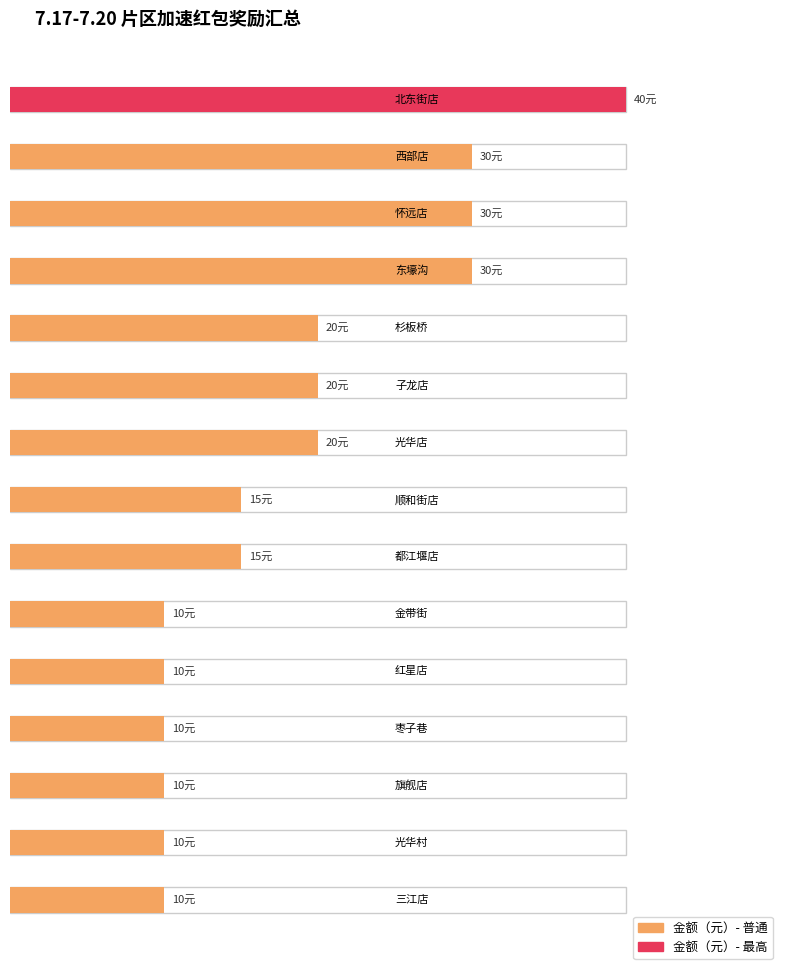

The chart shows a value of 15 at 枣子巷. True or false?

False